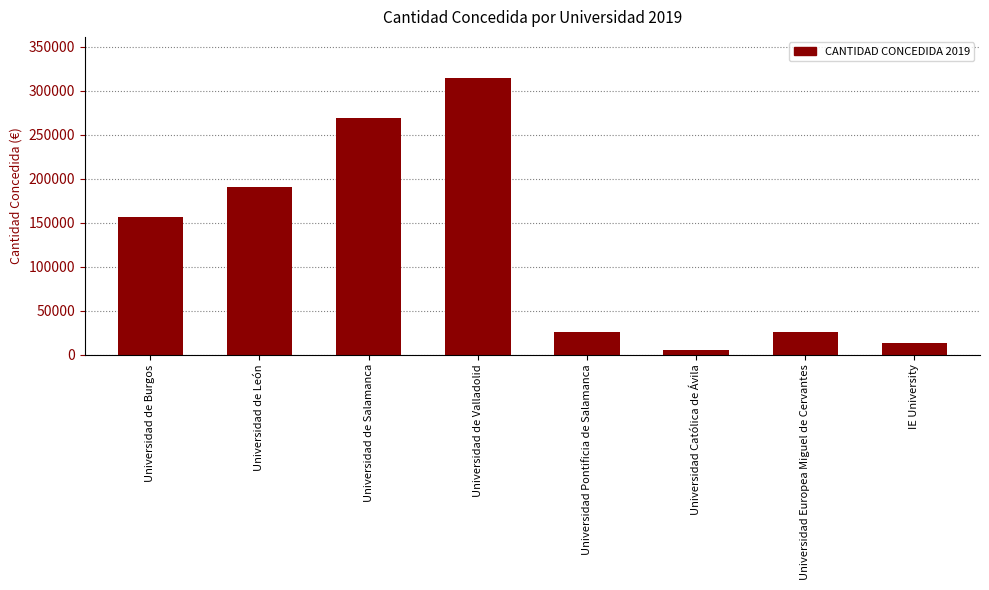

Where is the data nearest to the value 159617?

Universidad de Burgos